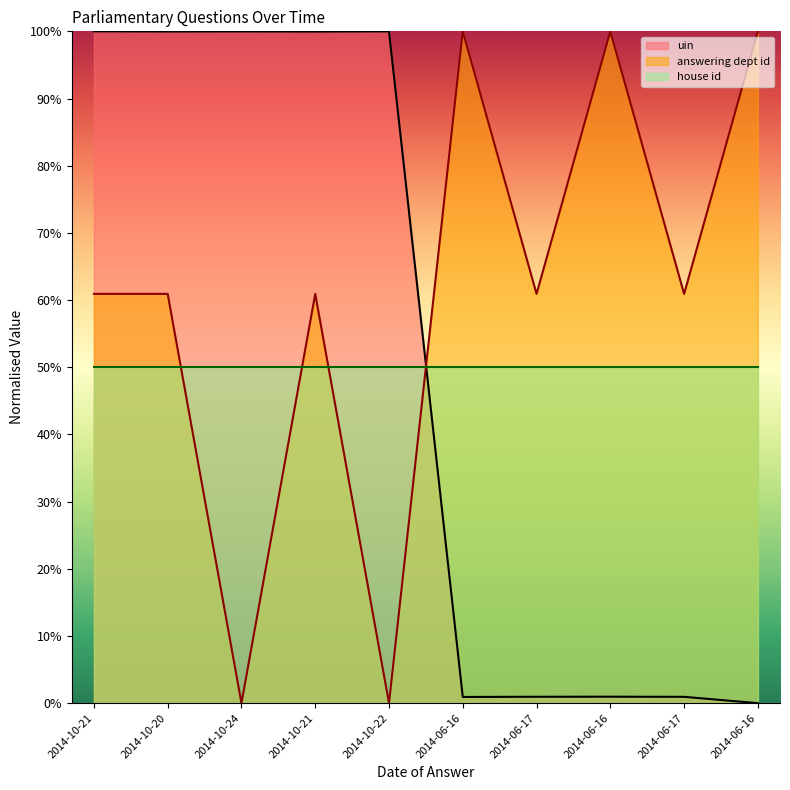

What is the difference between the highest and lowest values at 2014-10-21?

39.1